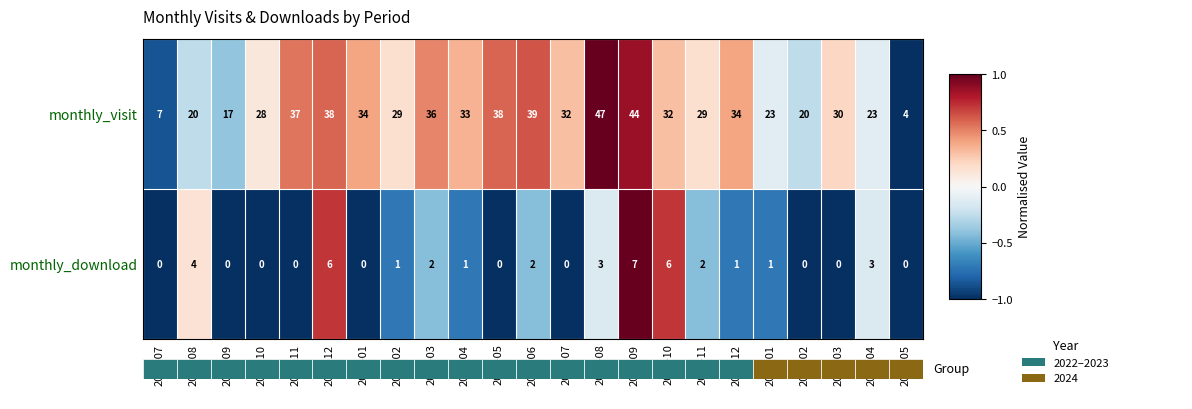

Reading left to right, list all the values displayed in this chart.

monthly_visit: 2022-07=7.0	2022-08=20.0	2022-09=17.0	2022-10=28.0	2022-11=37.0	2022-12=38.0	2023-01=34.0	2023-02=29.0	2023-03=36.0	2023-04=33.0	2023-05=38.0	2023-06=39.0	2023-07=32.0	2023-08=47.0	2023-09=44.0	2023-10=32.0	2023-11=29.0	2023-12=34.0	2024-01=23.0	2024-02=20.0	2024-03=30.0	2024-04=23.0	2024-05=4.0
monthly_download: 2022-07=0.0	2022-08=4.0	2022-09=0.0	2022-10=0.0	2022-11=0.0	2022-12=6.0	2023-01=0.0	2023-02=1.0	2023-03=2.0	2023-04=1.0	2023-05=0.0	2023-06=2.0	2023-07=0.0	2023-08=3.0	2023-09=7.0	2023-10=6.0	2023-11=2.0	2023-12=1.0	2024-01=1.0	2024-02=0.0	2024-03=0.0	2024-04=3.0	2024-05=0.0